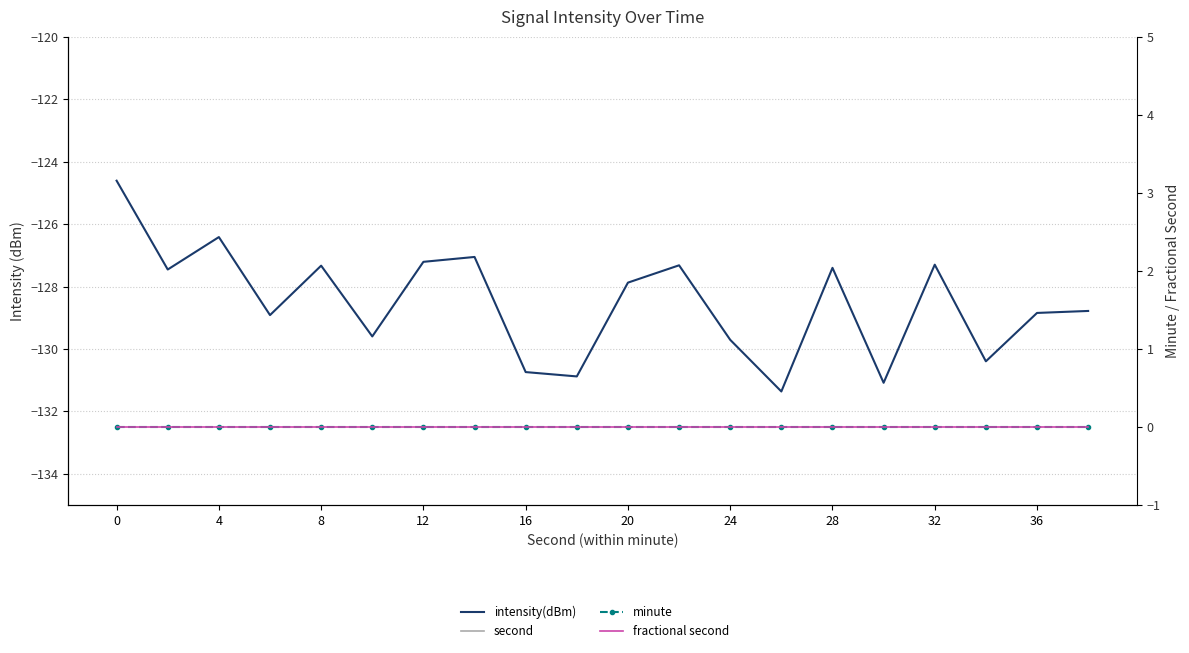

Which series has the largest total across all categories?

second